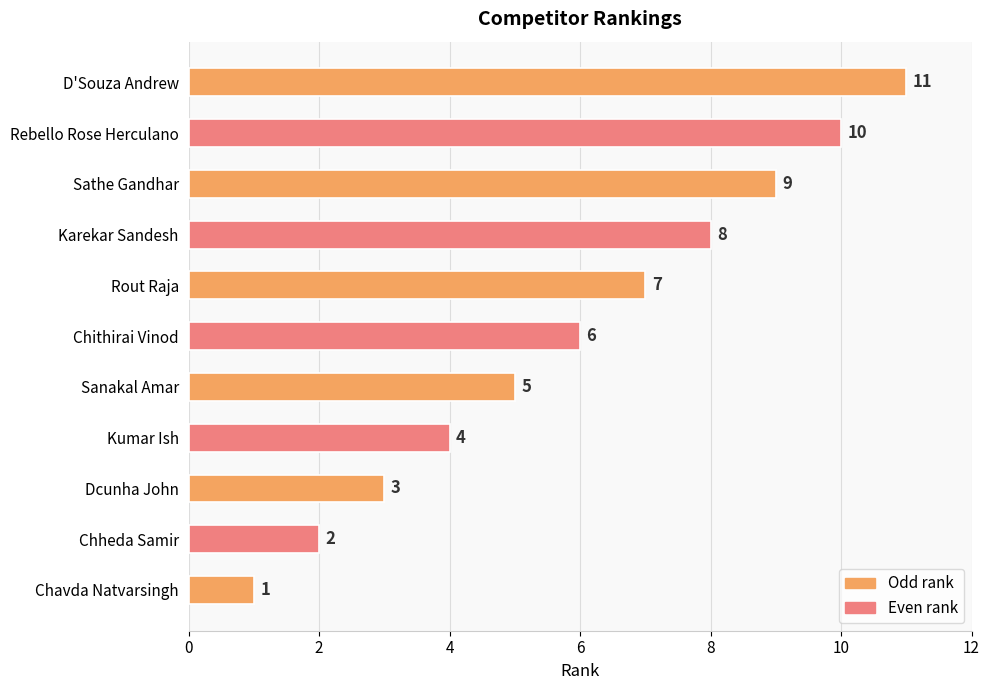

What is the maximum value shown in the chart?

11